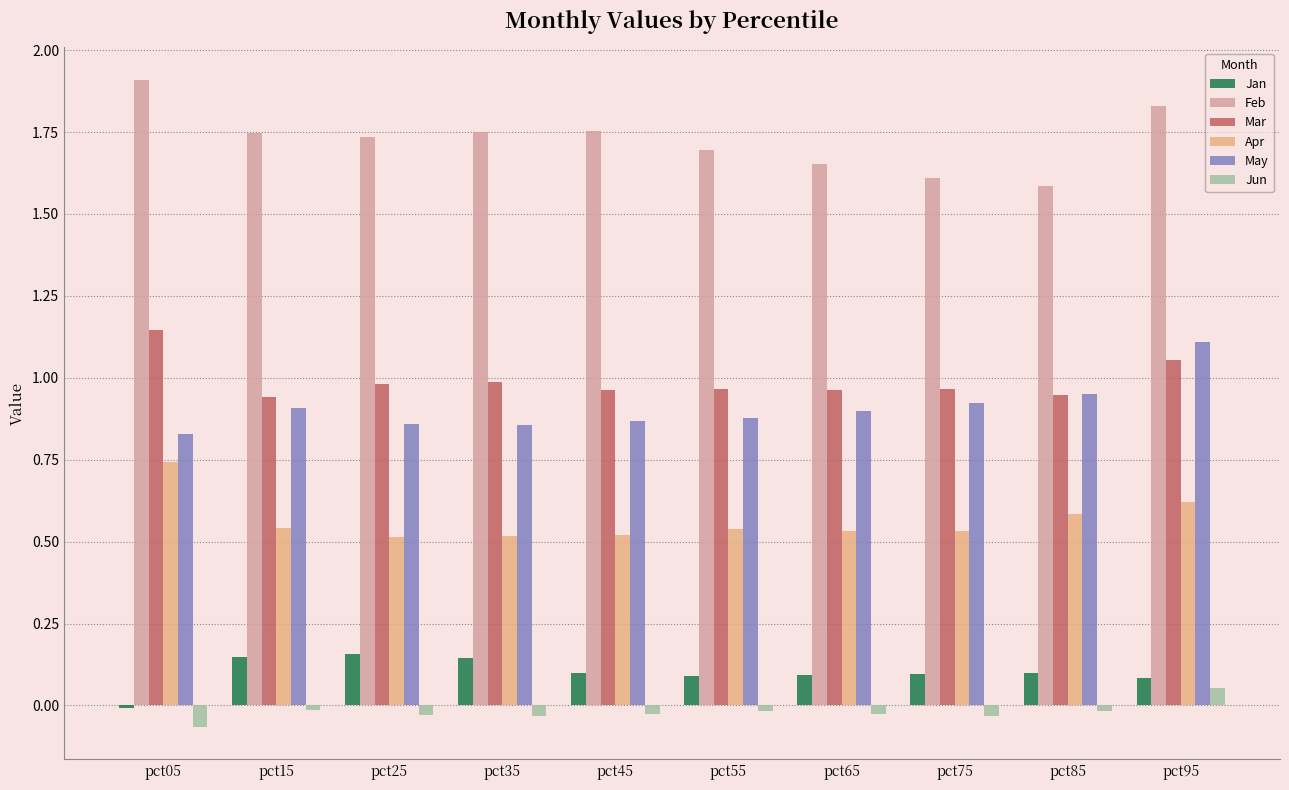

Is the value of Jan at pct05 greater than the value of Apr at pct05?

No